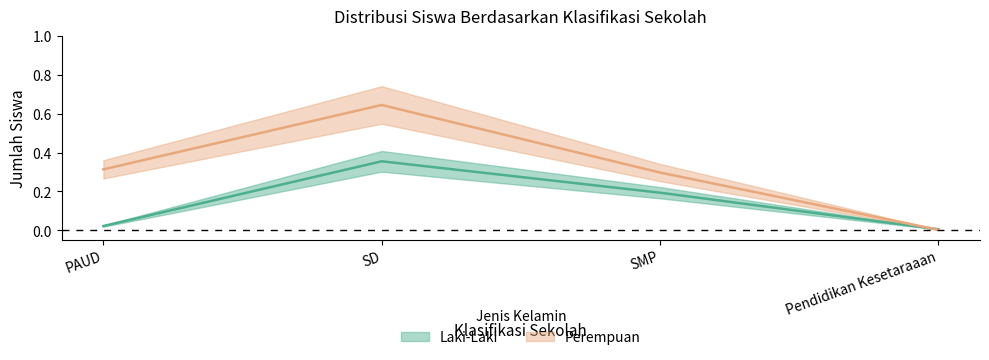

Reading left to right, extract all data points from this chart.

Laki-Laki: PAUD=0.0	SD=0.4	SMP=0.2	Pendidikan Kesetaraaan=0.0
Perempuan: PAUD=0.3	SD=0.6	SMP=0.3	Pendidikan Kesetaraaan=0.0